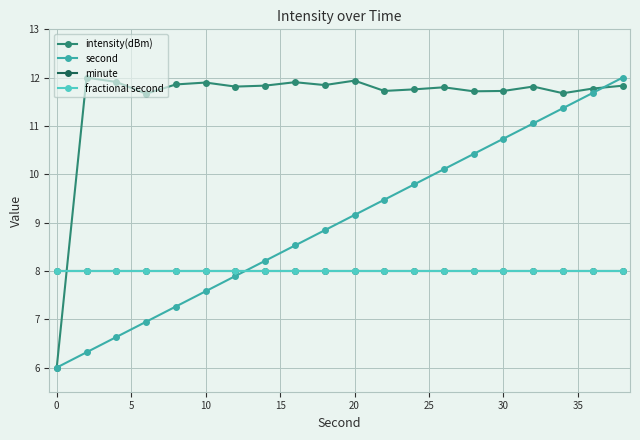

Does the chart have visible grid lines?

Yes